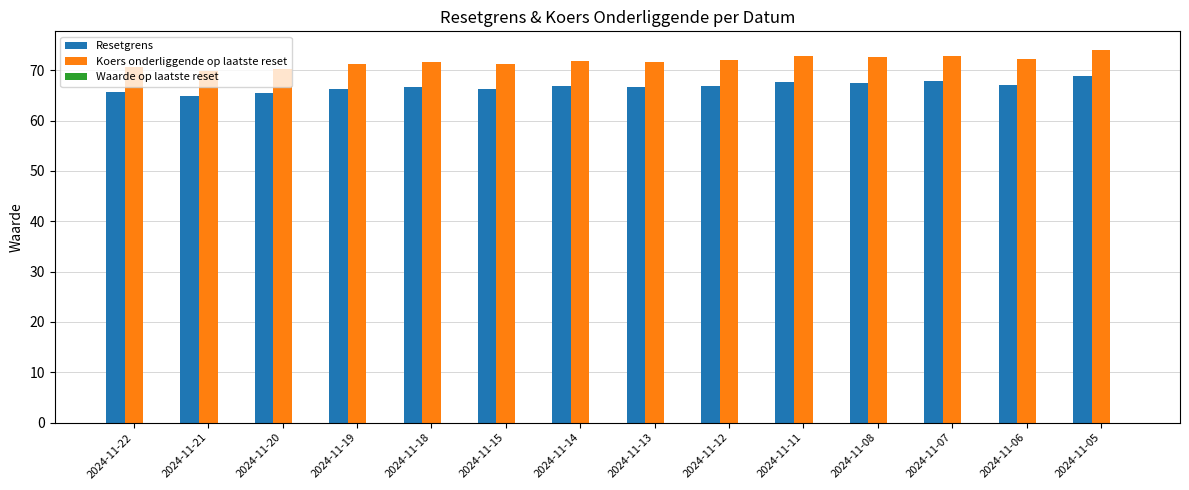

Which series has the largest total across all categories?

Koers onderliggende op laatste reset